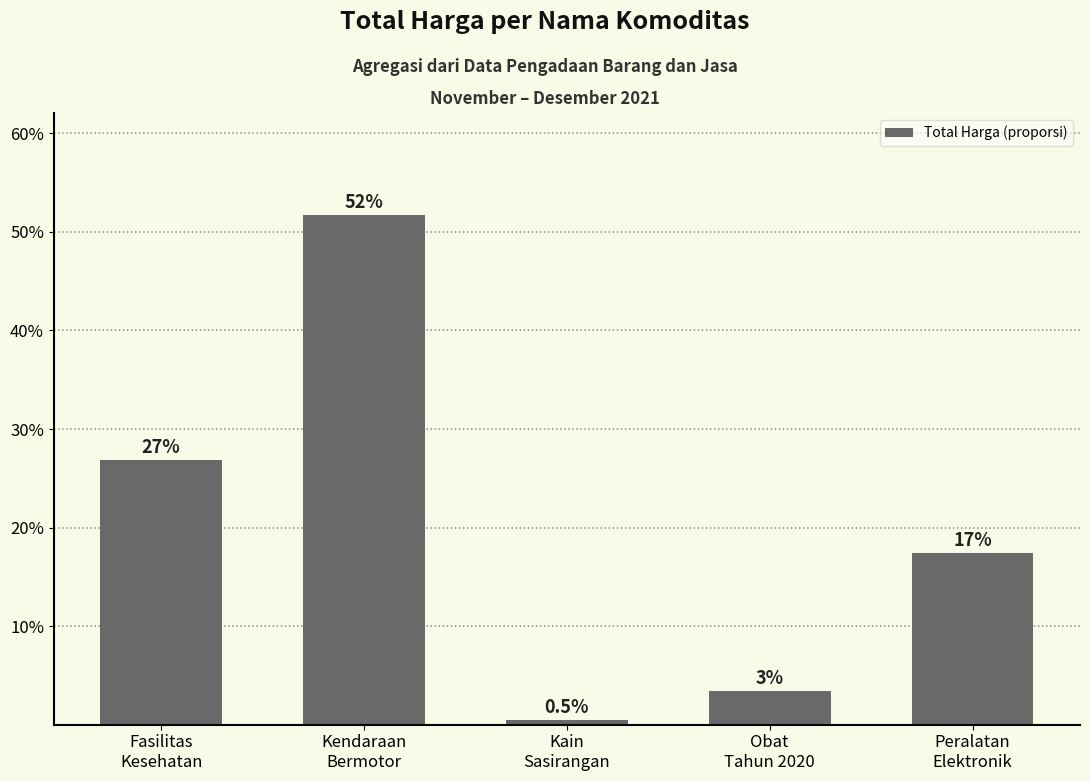

Are the bars horizontal?

No